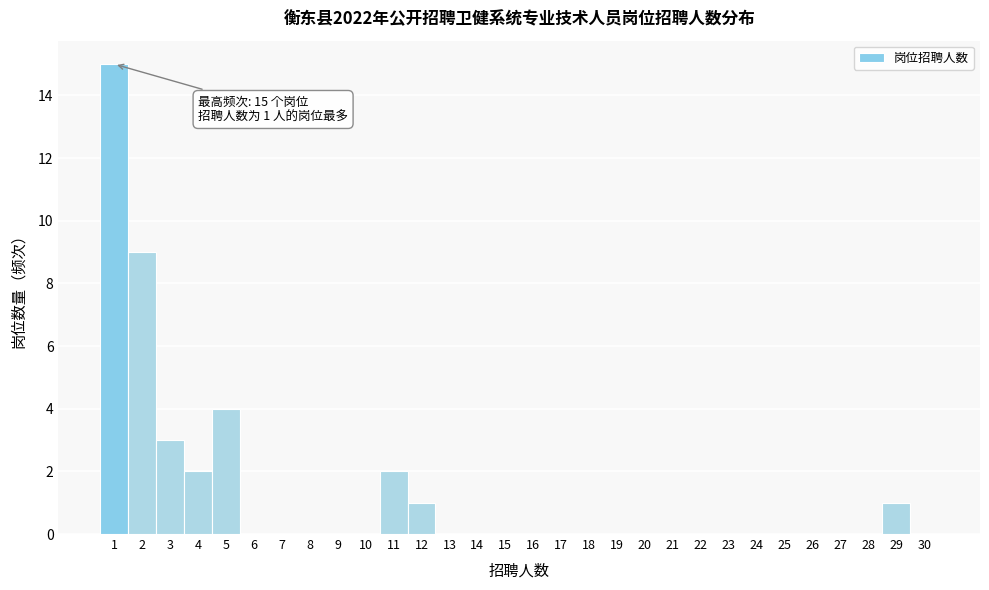

Over which range of the x-axis is the bar tallest?

0.5 to 1.5